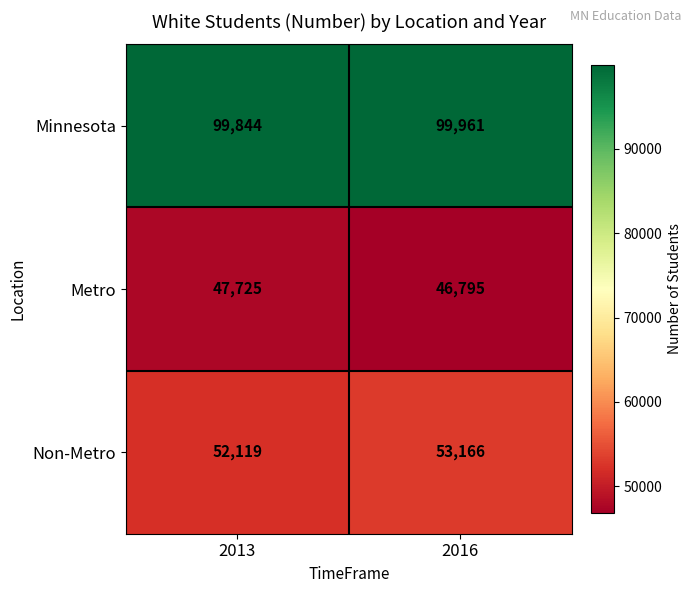

List the labels in order of Non-Metro value, largest first.

2016, 2013